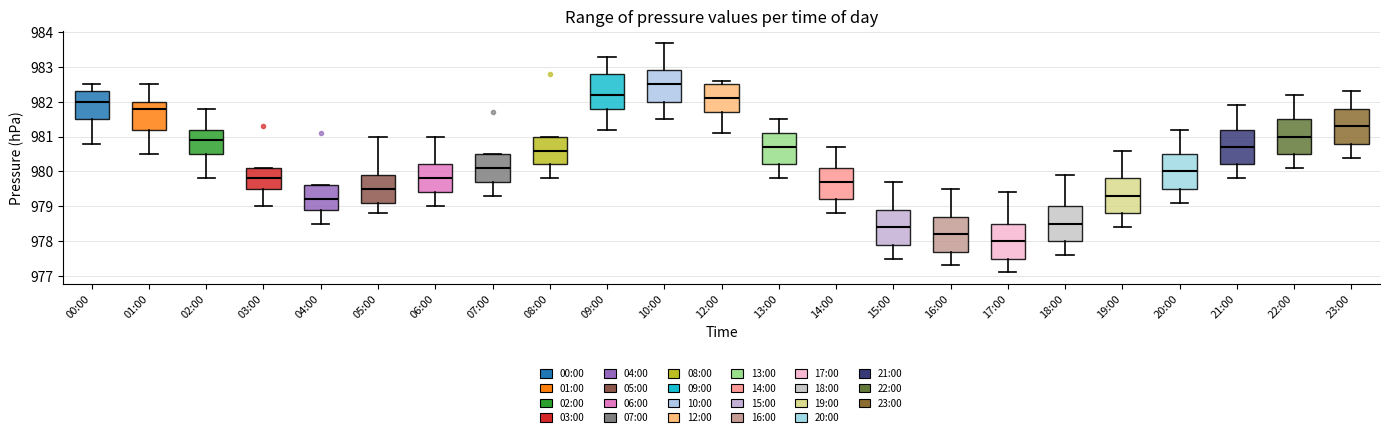

Reading left to right, transcribe this box plot: for each box, give where its median line is, the range the box spans, and where its two whiskers end, as read against the y-axis. The values are not printed on the chart, so give them approximately, as read against the axis.

00:00: median 982.0, box 981.5 to 982.3, whiskers 980.8 to 982.5
01:00: median 981.8, box 981.2 to 982.0, whiskers 980.5 to 982.5
02:00: median 980.9, box 980.5 to 981.2, whiskers 979.8 to 981.8
03:00: median 979.8, box 979.5 to 980.1, whiskers 979.0 to 980.1
04:00: median 979.2, box 978.9 to 979.6, whiskers 978.5 to 979.6
05:00: median 979.5, box 979.1 to 979.9, whiskers 978.8 to 981.0
06:00: median 979.8, box 979.4 to 980.2, whiskers 979.0 to 981.0
07:00: median 980.1, box 979.7 to 980.5, whiskers 979.3 to 980.5
08:00: median 980.6, box 980.2 to 981.0, whiskers 979.8 to 981.0
09:00: median 982.2, box 981.8 to 982.8, whiskers 981.2 to 983.3
10:00: median 982.5, box 982.0 to 982.9, whiskers 981.5 to 983.7
12:00: median 982.1, box 981.7 to 982.5, whiskers 981.1 to 982.6
13:00: median 980.7, box 980.2 to 981.1, whiskers 979.8 to 981.5
14:00: median 979.7, box 979.2 to 980.1, whiskers 978.8 to 980.7
15:00: median 978.4, box 977.9 to 978.9, whiskers 977.5 to 979.7
16:00: median 978.2, box 977.7 to 978.7, whiskers 977.3 to 979.5
17:00: median 978.0, box 977.5 to 978.5, whiskers 977.1 to 979.4
18:00: median 978.5, box 978.0 to 979.0, whiskers 977.6 to 979.9
19:00: median 979.3, box 978.8 to 979.8, whiskers 978.4 to 980.6
20:00: median 980.0, box 979.5 to 980.5, whiskers 979.1 to 981.2
21:00: median 980.7, box 980.2 to 981.2, whiskers 979.8 to 981.9
22:00: median 981.0, box 980.5 to 981.5, whiskers 980.1 to 982.2
23:00: median 981.3, box 980.8 to 981.8, whiskers 980.4 to 982.3